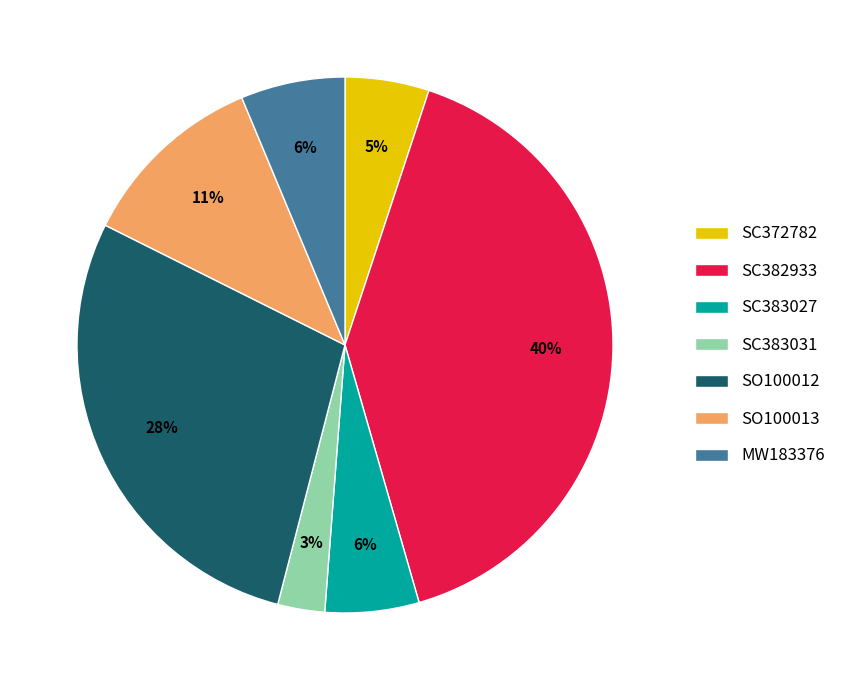

Is the sum of SC372782 and MW183376 greater than half?

No